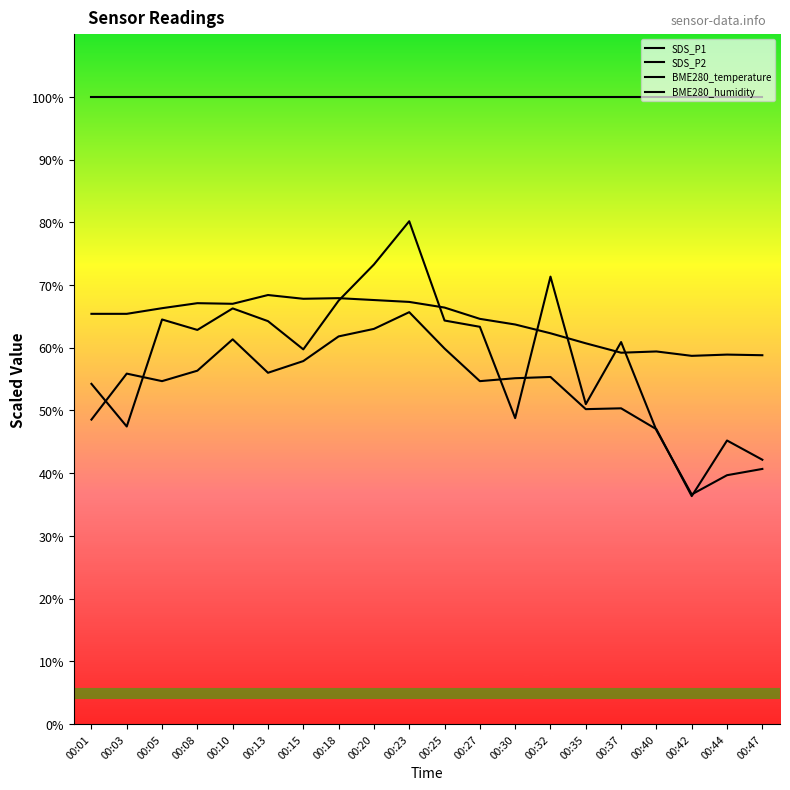

In SDS_P1, how many points are lower than both neighbors (excluding endpoints)?

6